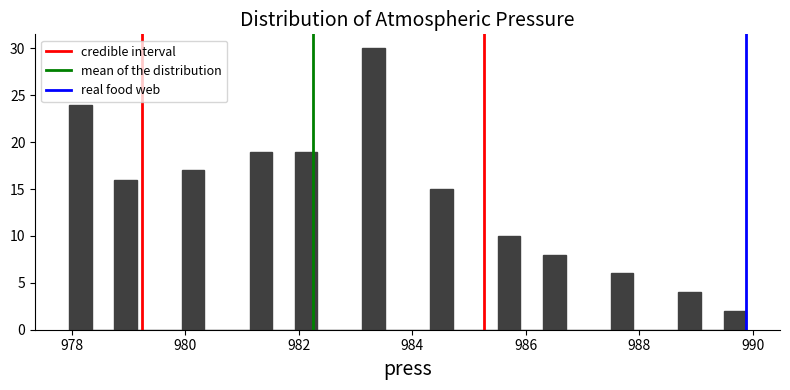

Read against the x-axis, roughly where is the centre of the tallest bar?

983.4